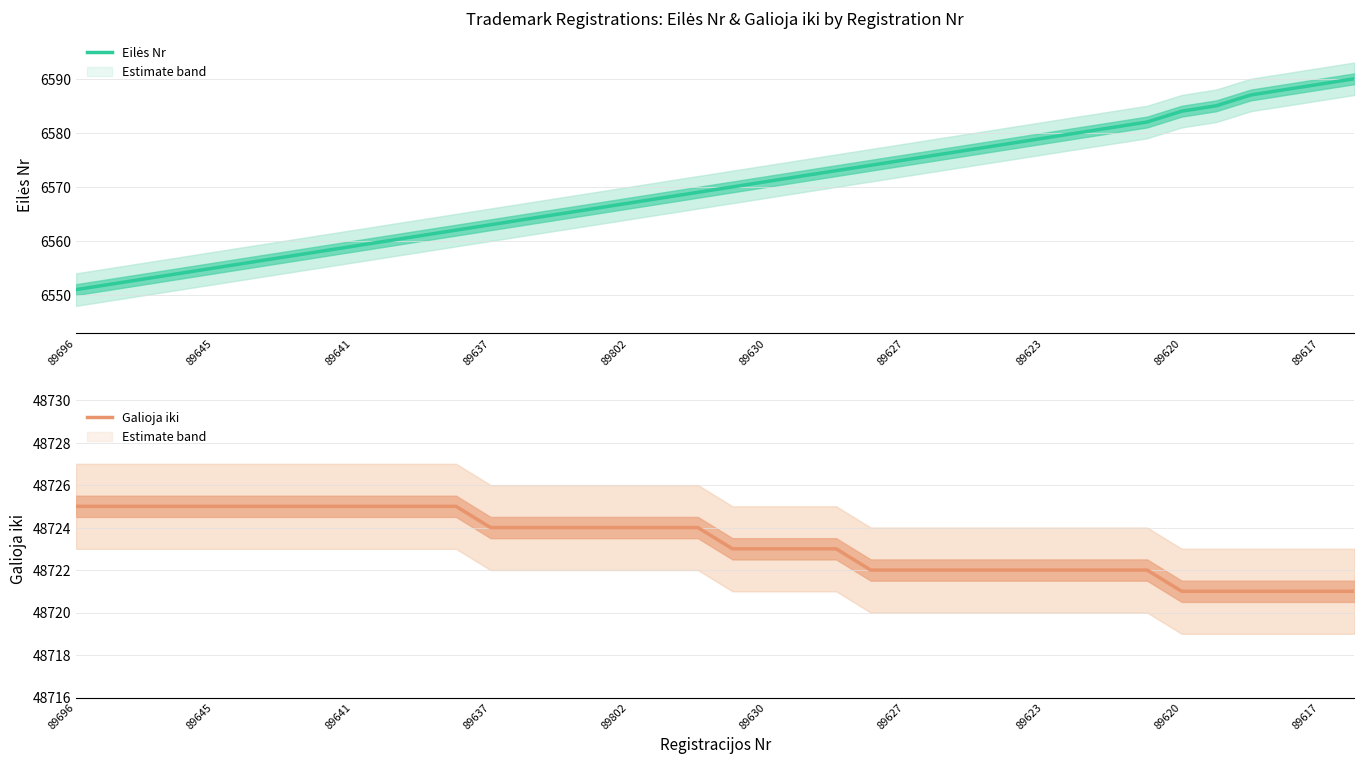

Reading left to right, extract all data points from this chart.

Eilės Nr: 6551	6552	6553	6554	6555	6556	6557	6558	6559	6560	6561	6562	6563	6564	6565	6566	6567	6568	6569	6570	6571	6572	6573	6574	6575	6576	6577	6578	6579	6580	6581	6582	6584	6585	6587	6588	6589	6590
Galioja iki: 48725	48725	48725	48725	48725	48725	48725	48725	48725	48725	48725	48725	48724	48724	48724	48724	48724	48724	48724	48723	48723	48723	48723	48722	48722	48722	48722	48722	48722	48722	48722	48722	48721	48721	48721	48721	48721	48721